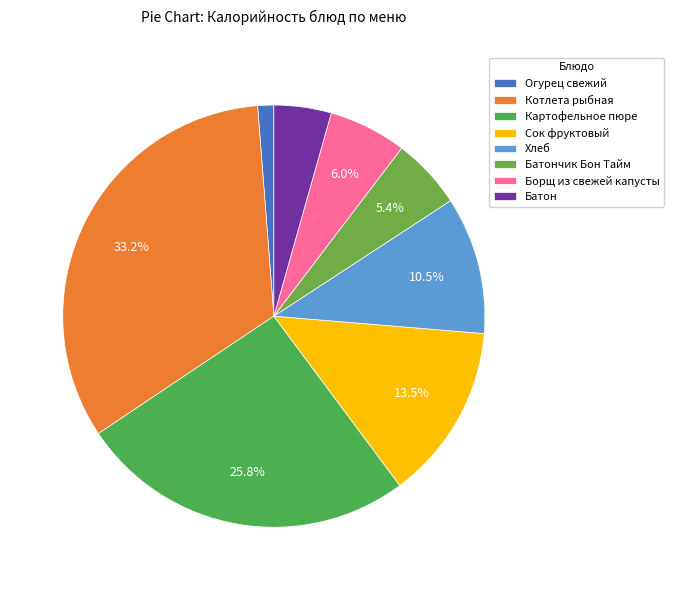

Which category has the biggest portion of the pie?

Котлета рыбная